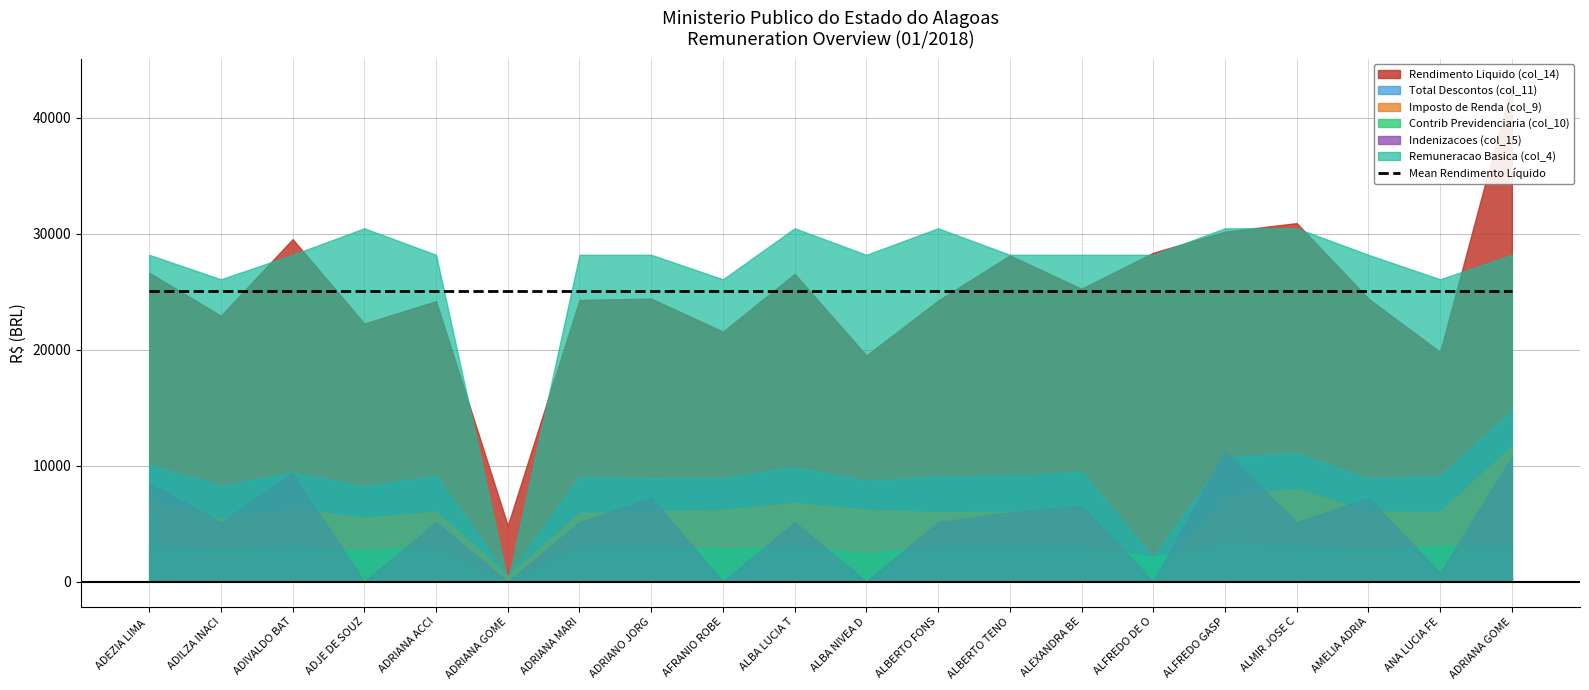

True or false: Contrib Previdenciaria (col_10) has a value of 4803.1 at ADJE DE SOUZA ACCIOLY.

False